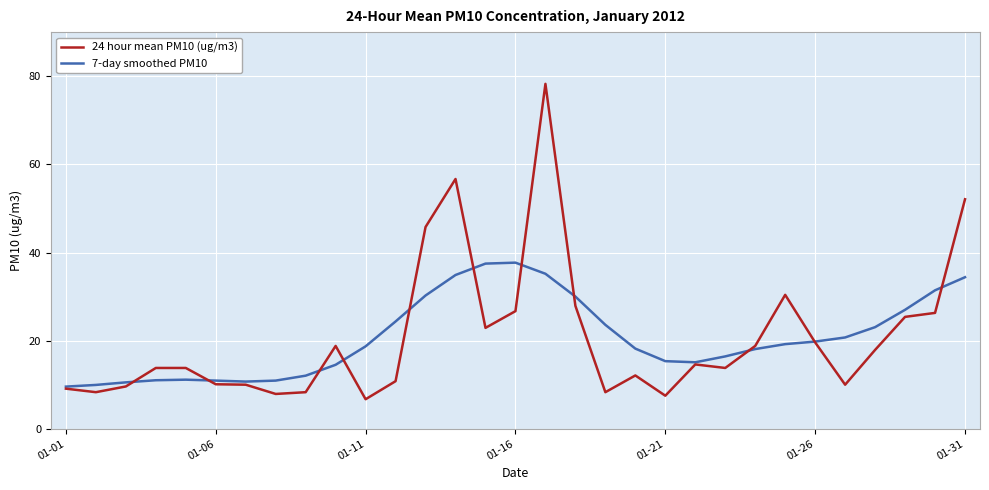

What is the minimum value for 7-day smoothed PM10?

9.6